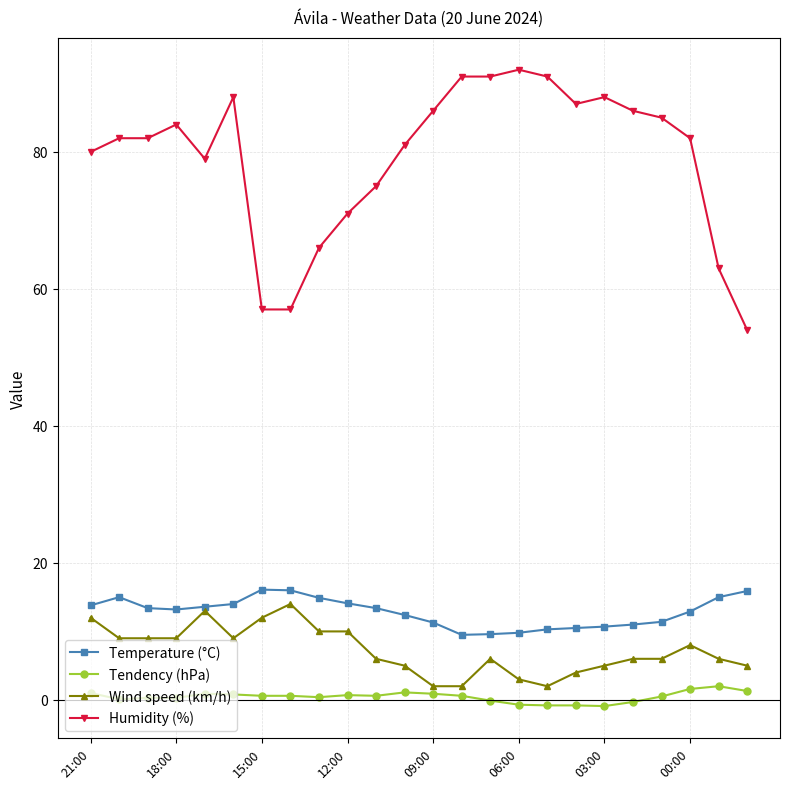

Which series has the largest total across all categories?

Humidity (%)